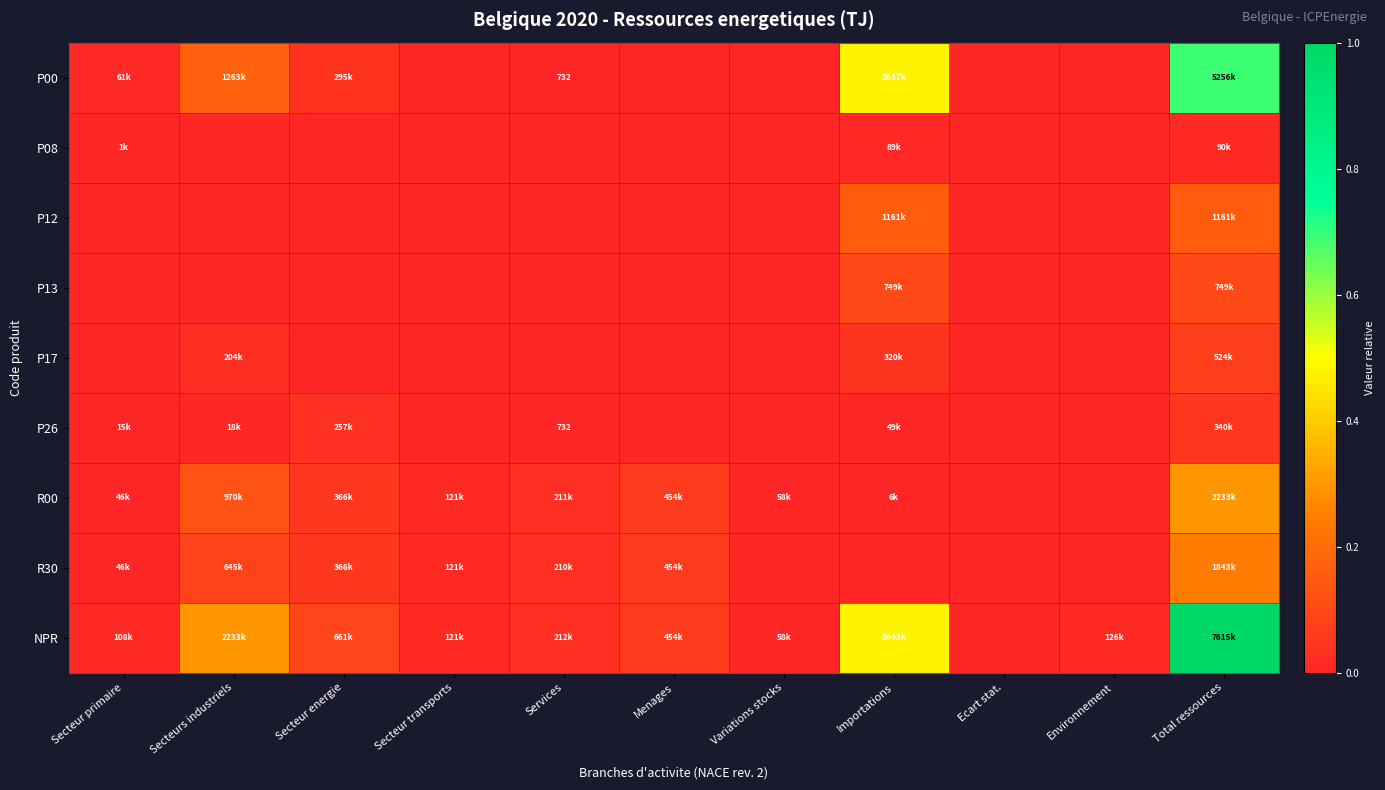

Rank the categories by P12 value from lowest to highest.

Secteur primaire, Secteurs industriels, Secteur energie, Secteur transports, Services, Menages, Variations stocks, Ecart stat., Environnement, Importations, Total ressources